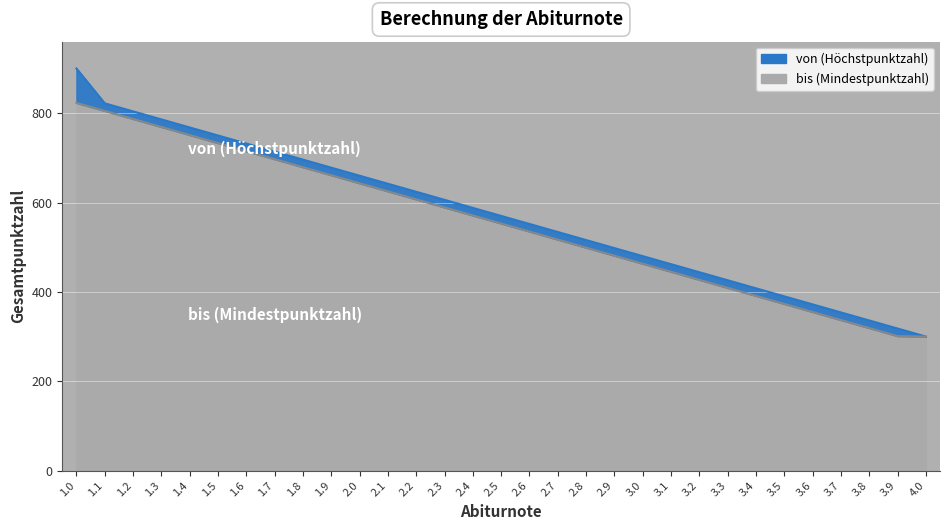

Which category has the lowest value across all series?

4.0